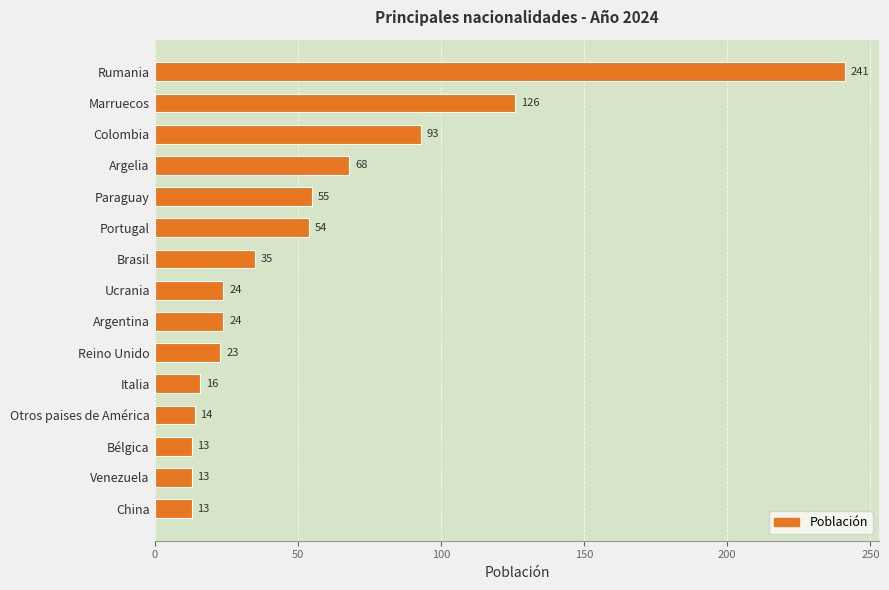

What is the greatest value displayed?

241